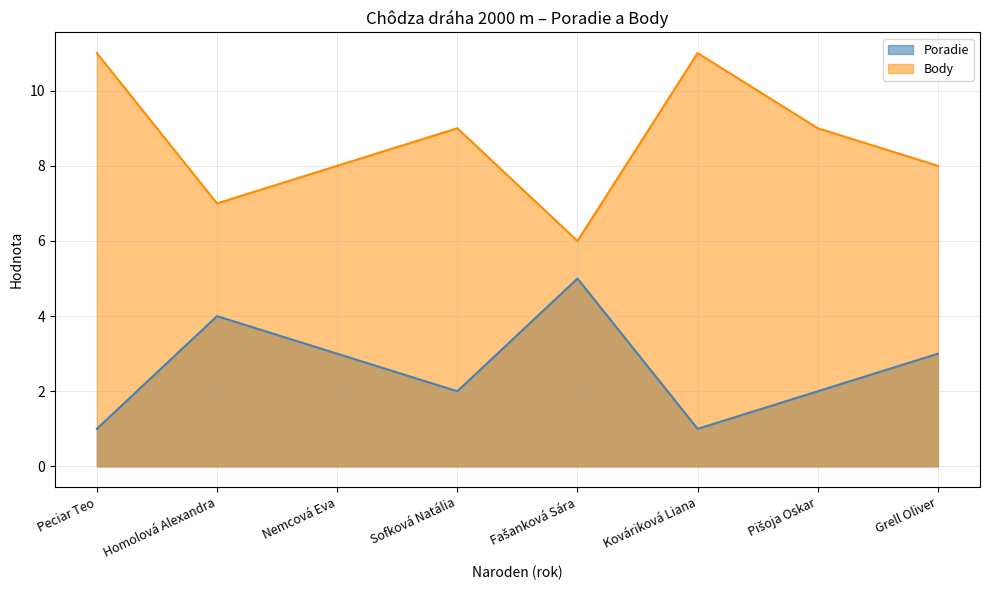

How many interior local valleys does the Poradie series have?

2